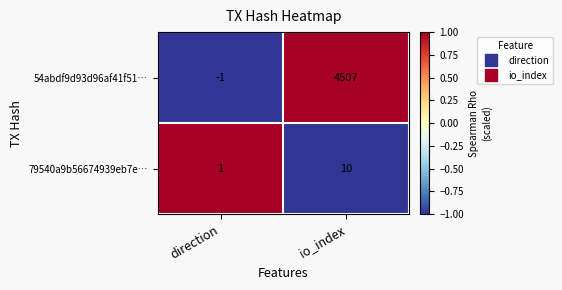

What is the average value of the 54abdf9d93d96af41f51… series?

2253